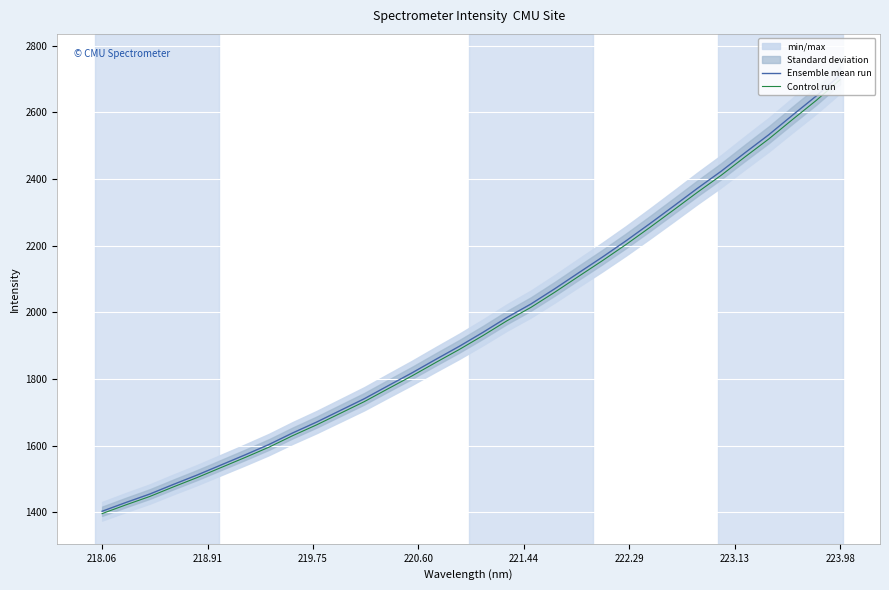

Which series has the largest total across all categories?

Ensemble mean run